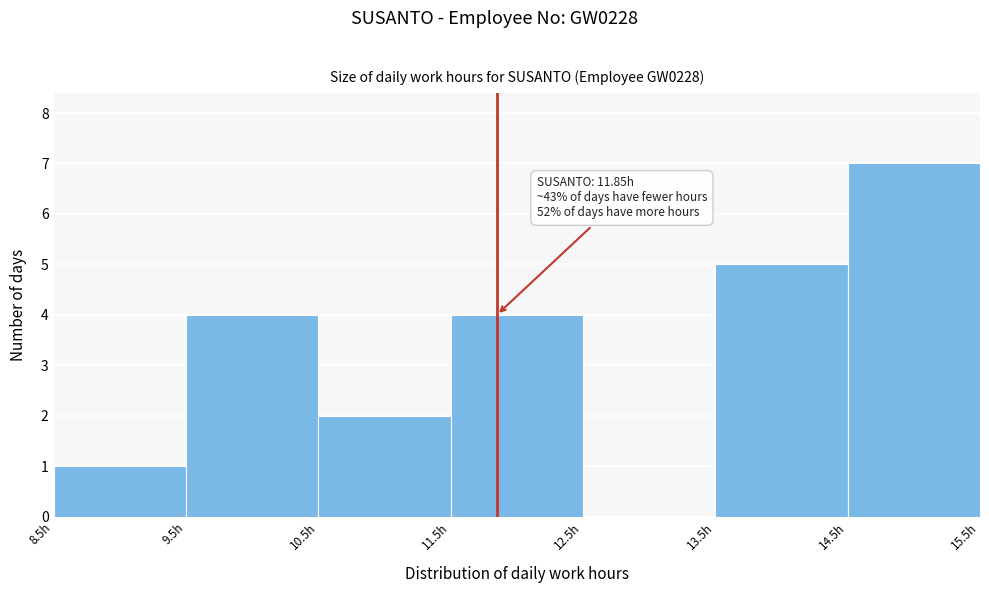

Over which range of the x-axis is the bar tallest?

14.5 to 15.5